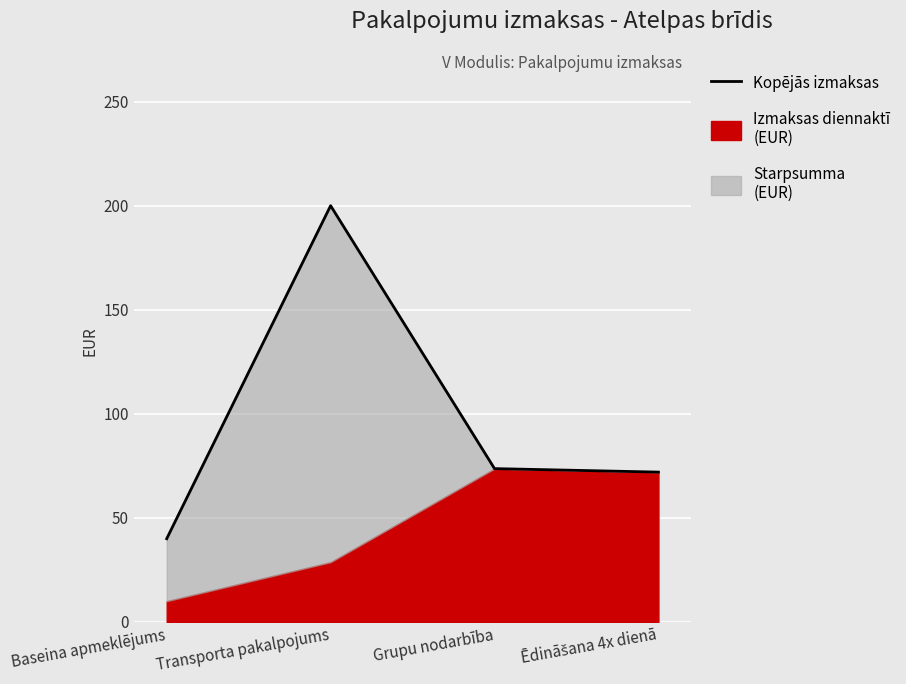

How many points are higher than both their immediate neighbors (excluding endpoints)?

1